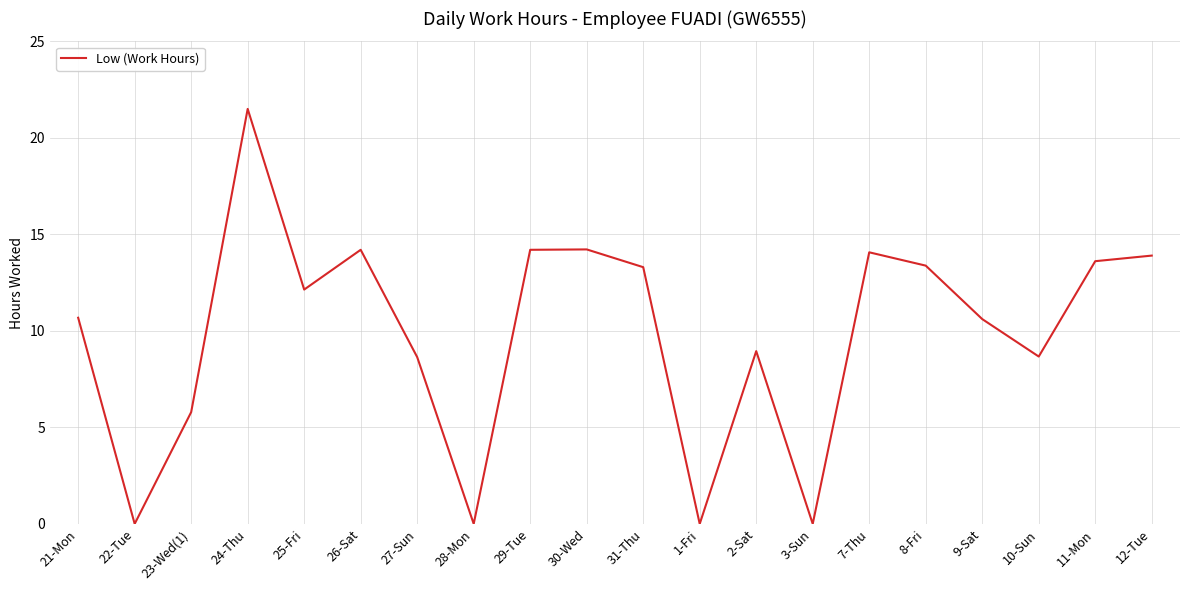

The chart shows a value of 6.7 at 30-Wed. True or false?

False